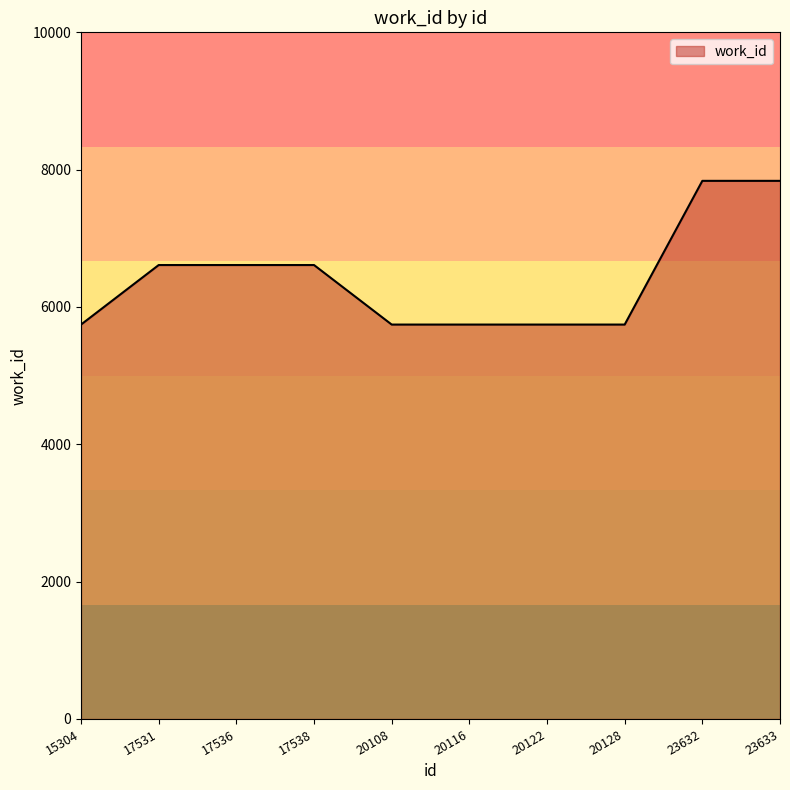

Reading left to right, transcribe all the data shown in this chart.

5744	6611	6611	6611	5744	5744	5744	5744	7837	7837